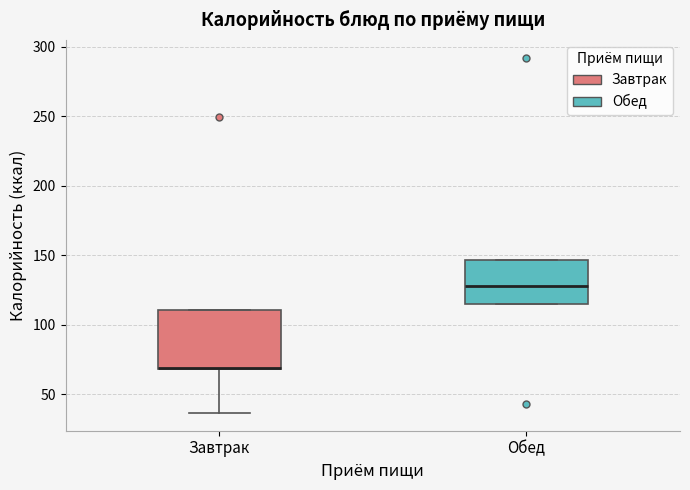

Which box is the tallest, from its lower edge to its upper edge?

Завтрак